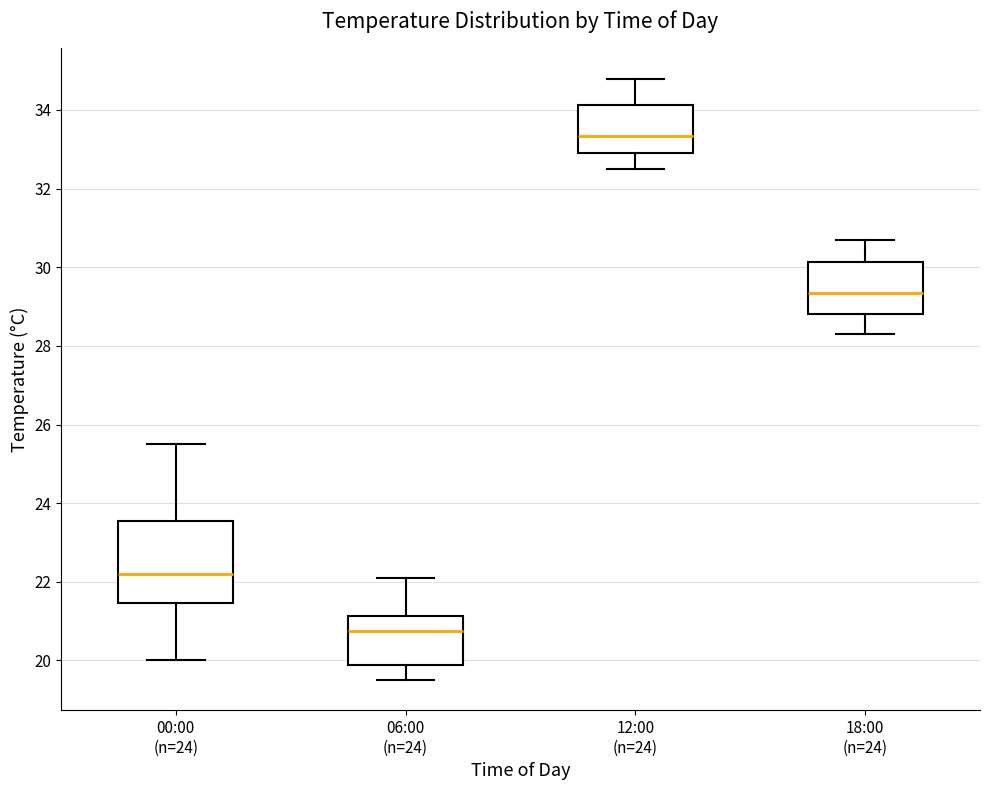

Reading left to right, transcribe this box plot: for each box, give where its median line is, the range the box spans, and where its two whiskers end, as read against the y-axis. The values are not printed on the chart, so give them approximately, as read against the axis.

00:00 (n=24): median 22.2, box 21.4 to 23.6, whiskers 20.0 to 25.6
06:00 (n=24): median 20.8, box 19.8 to 21.2, whiskers 19.6 to 22.2
12:00 (n=24): median 33.4, box 33.0 to 34.2, whiskers 32.6 to 34.8
18:00 (n=24): median 29.4, box 28.8 to 30.2, whiskers 28.4 to 30.8